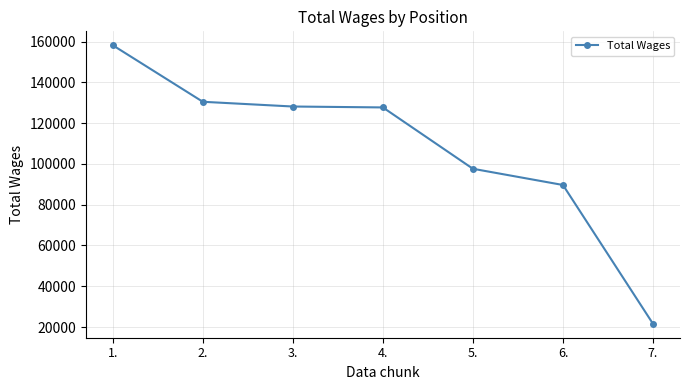

How many lines are shown in the chart?

1